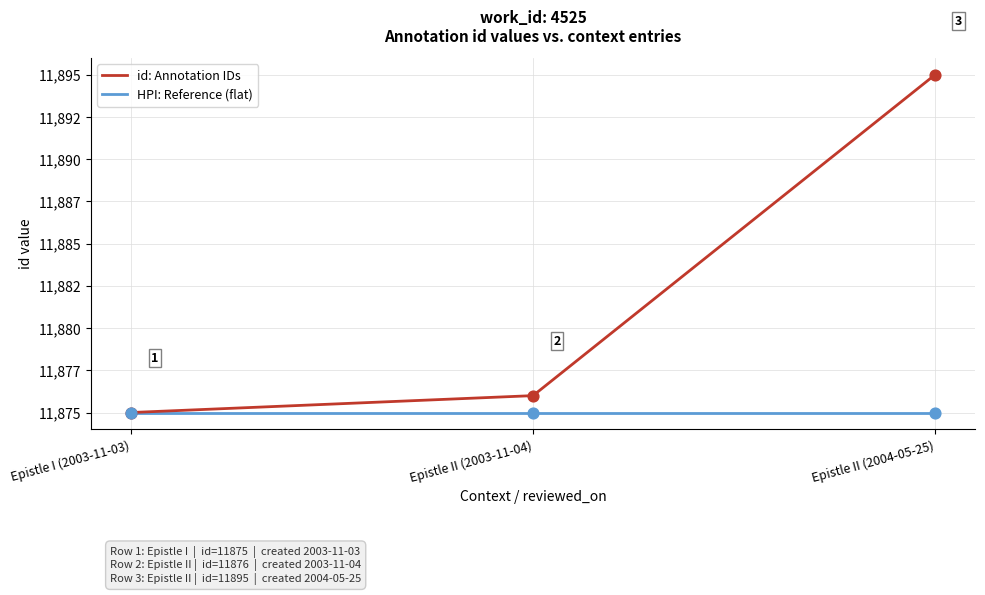

What is the total value across all series at Epistle I (2003-11-03)?

23750